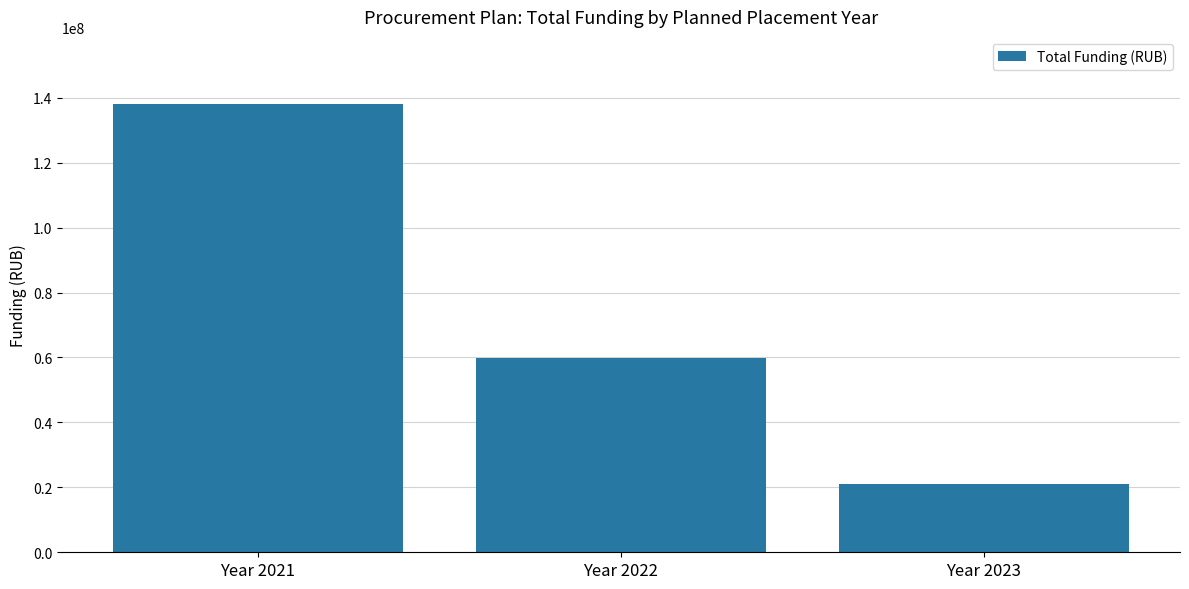

At which category does the chart reach its minimum across all series?

Year 2023